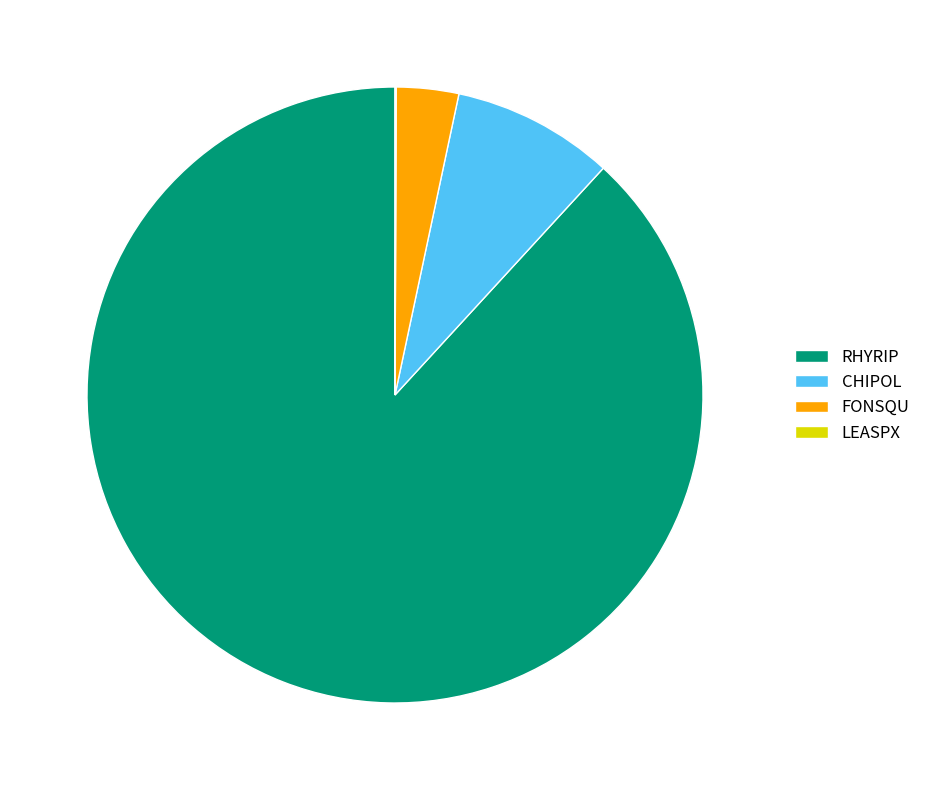

Is the sum of CHIPOL and FONSQU greater than half?

No